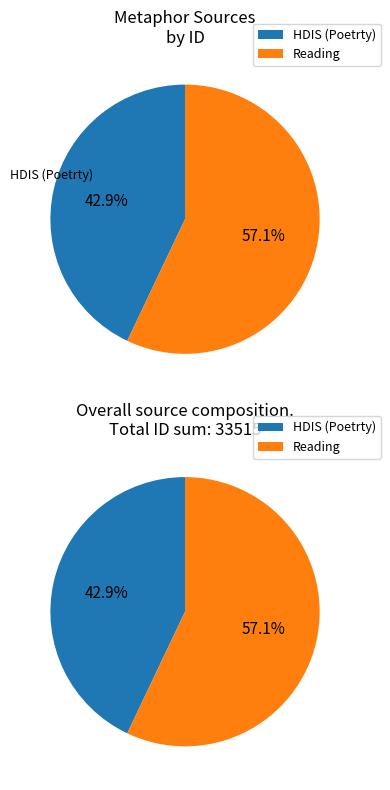

True or false: Reading accounts for 57% of the total.

True